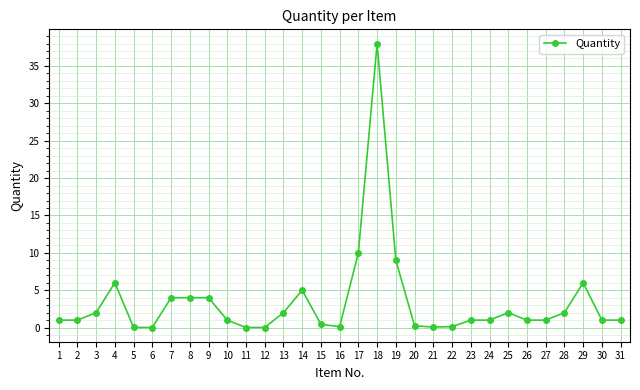

At which label is the value closest to 19?

17